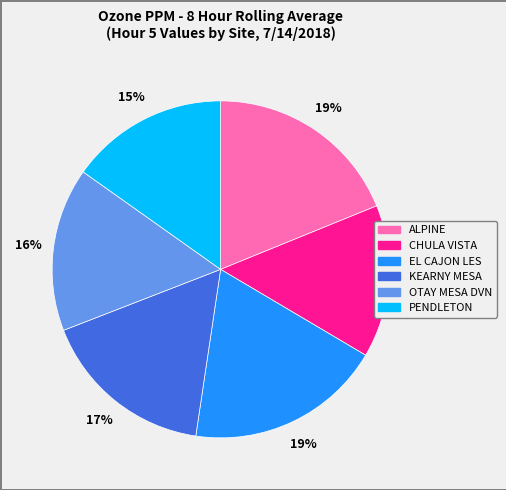

The CHULA VISTA slice represents 21% of the pie. True or false?

False